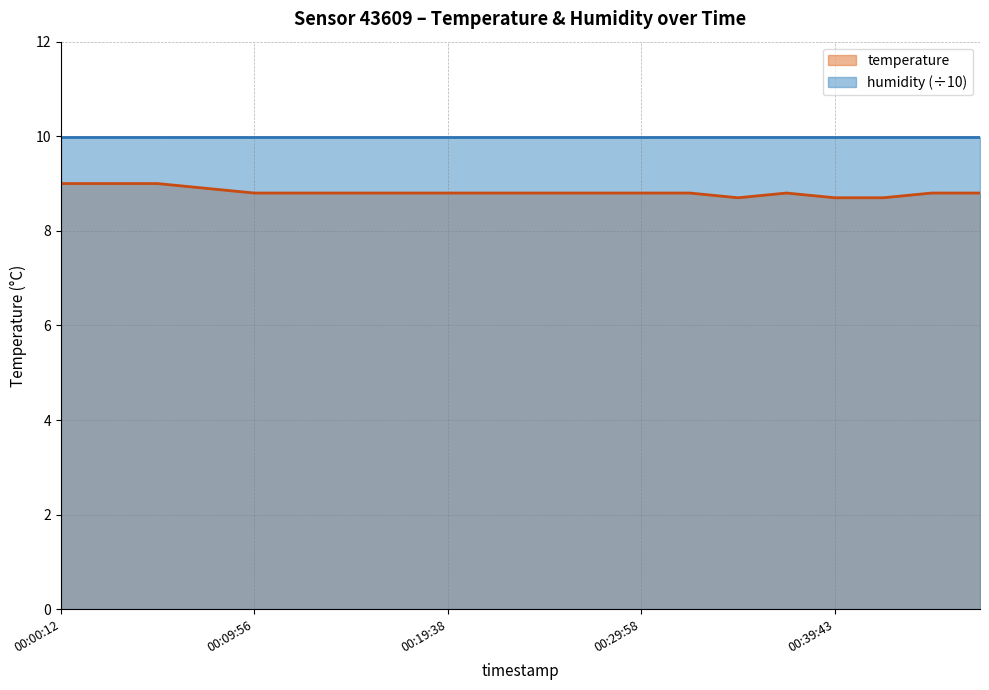

Reading left to right, extract all data points from this chart.

00:00:12=9.0	00:02:38=9.0	00:05:04=9.0	00:07:30=8.9	00:09:56=8.8	00:12:22=8.8	00:14:47=8.8	00:17:13=8.8	00:19:38=8.8	00:22:04=8.8	00:24:30=8.8	00:27:14=8.8	00:29:58=8.8	00:32:24=8.8	00:34:52=8.7	00:37:17=8.8	00:39:43=8.7	00:42:10=8.7	00:44:36=8.8	00:47:02=8.8